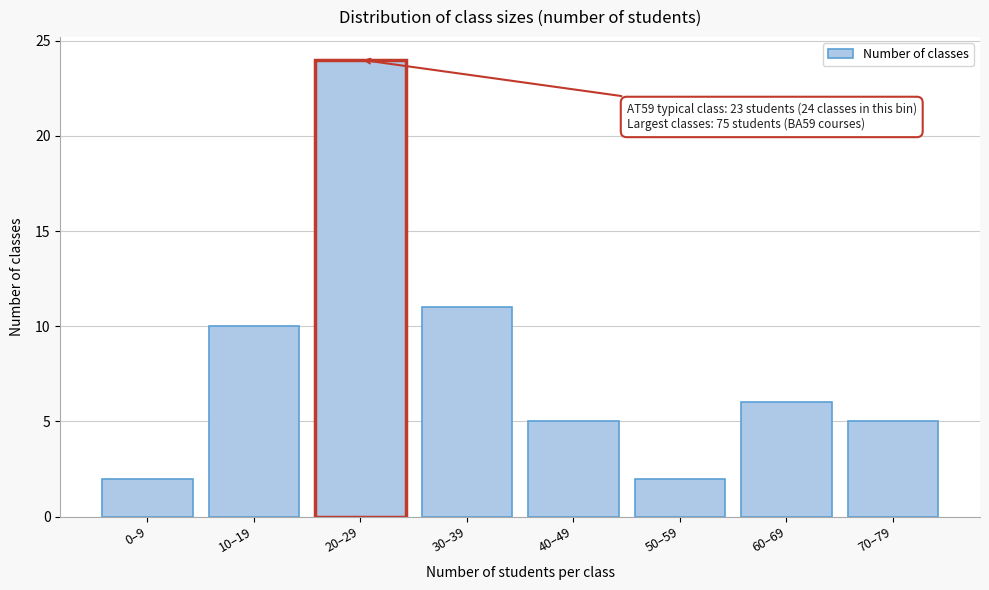

Reading left to right, extract all data points from this chart.

2	10	24	11	5	2	6	5